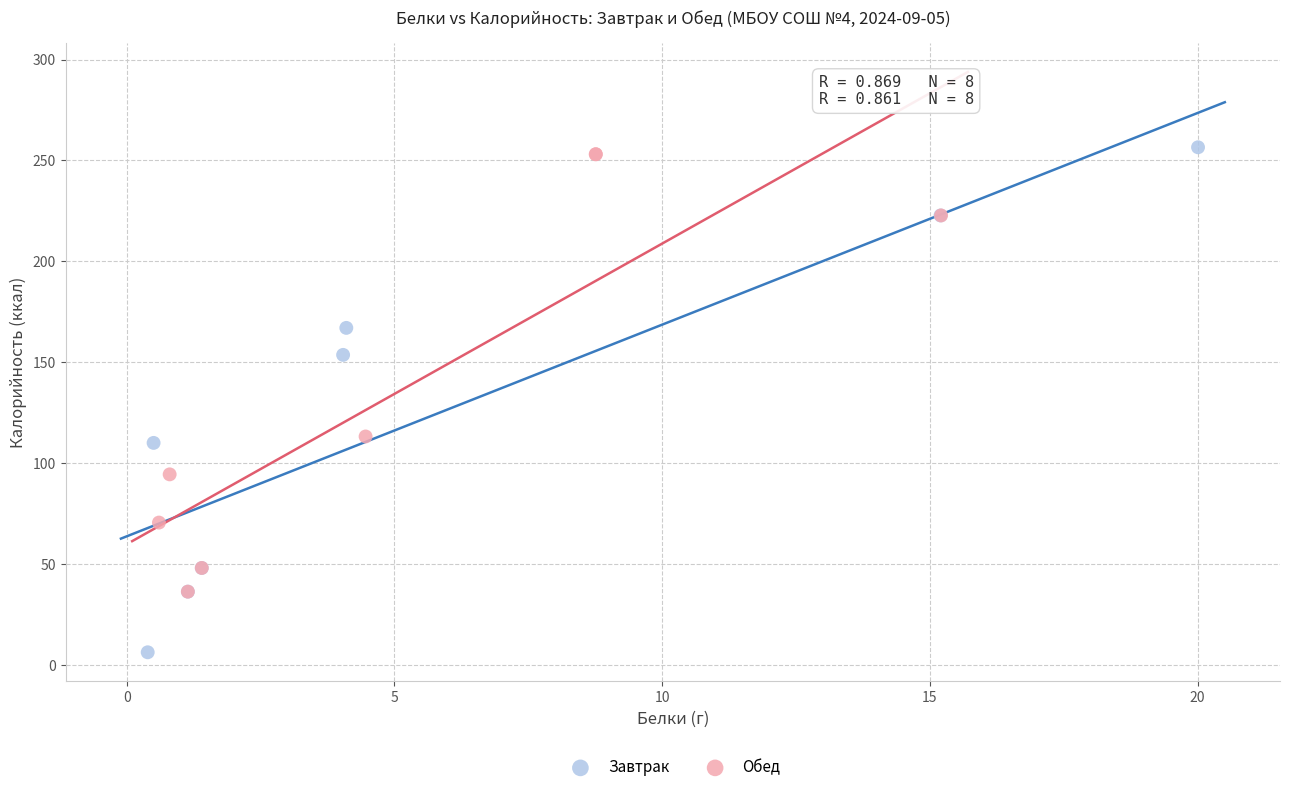

Which series has the largest Y range (max minus min)?

Завтрак